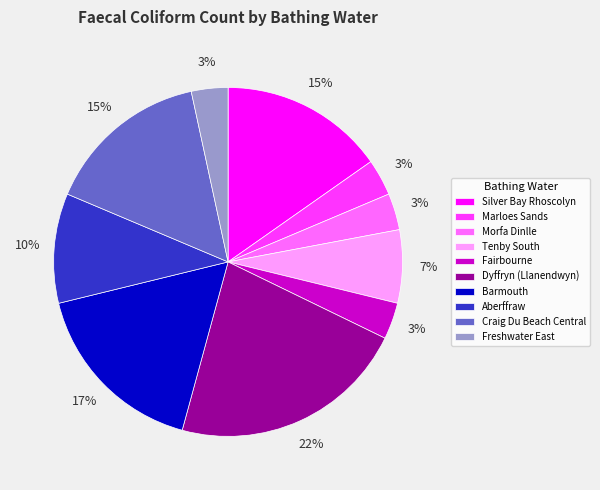

Is it true that Marloes Sands is 3% of the pie?

True